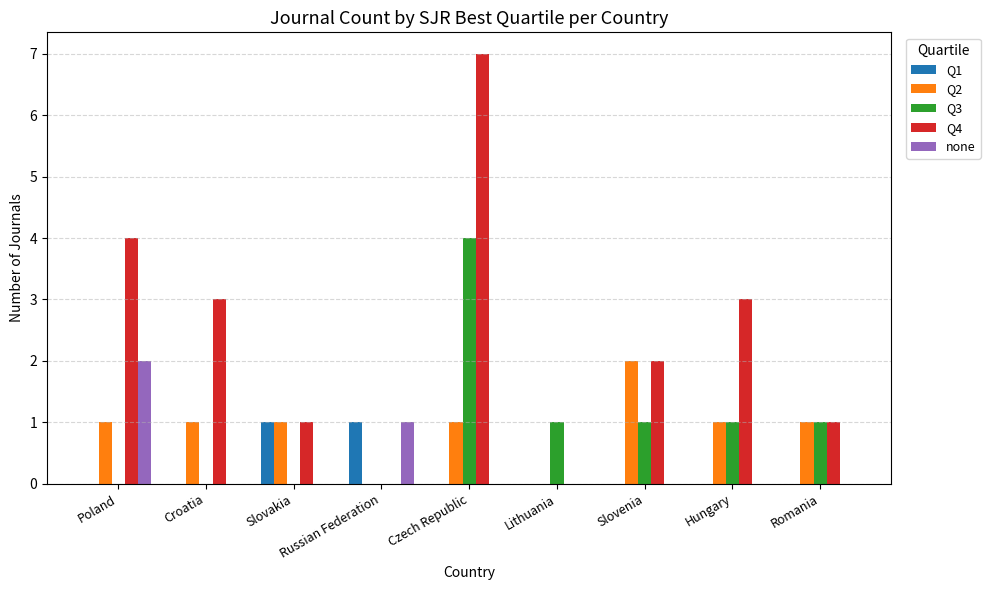

At which category is the sum across all series the highest?

Czech Republic